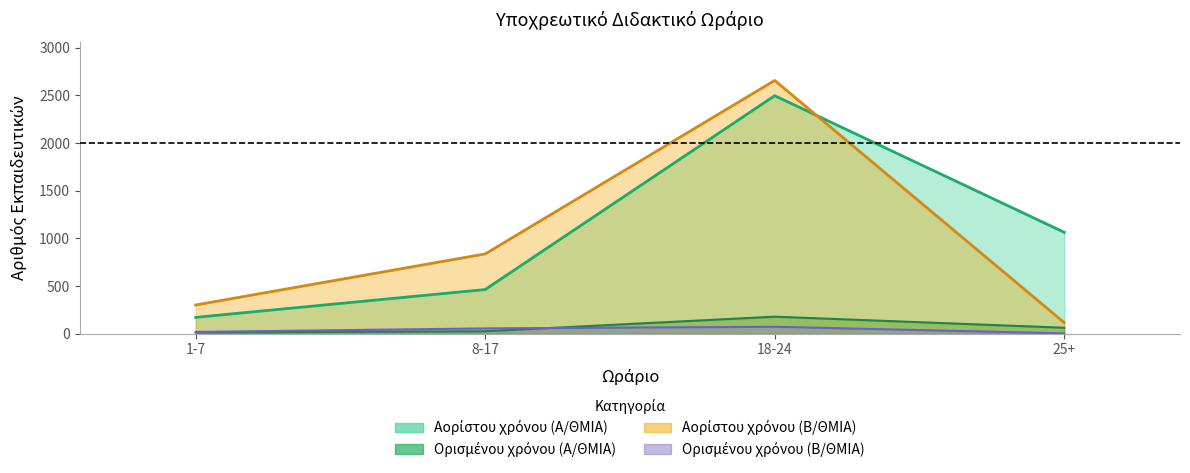

Rank the series at 1-7 from highest to lowest value.

Αορίστου χρόνου (Β/ΘΜΙΑ), Αορίστου χρόνου (Α/ΘΜΙΑ), Ορισμένου χρόνου (Β/ΘΜΙΑ), Ορισμένου χρόνου (Α/ΘΜΙΑ)